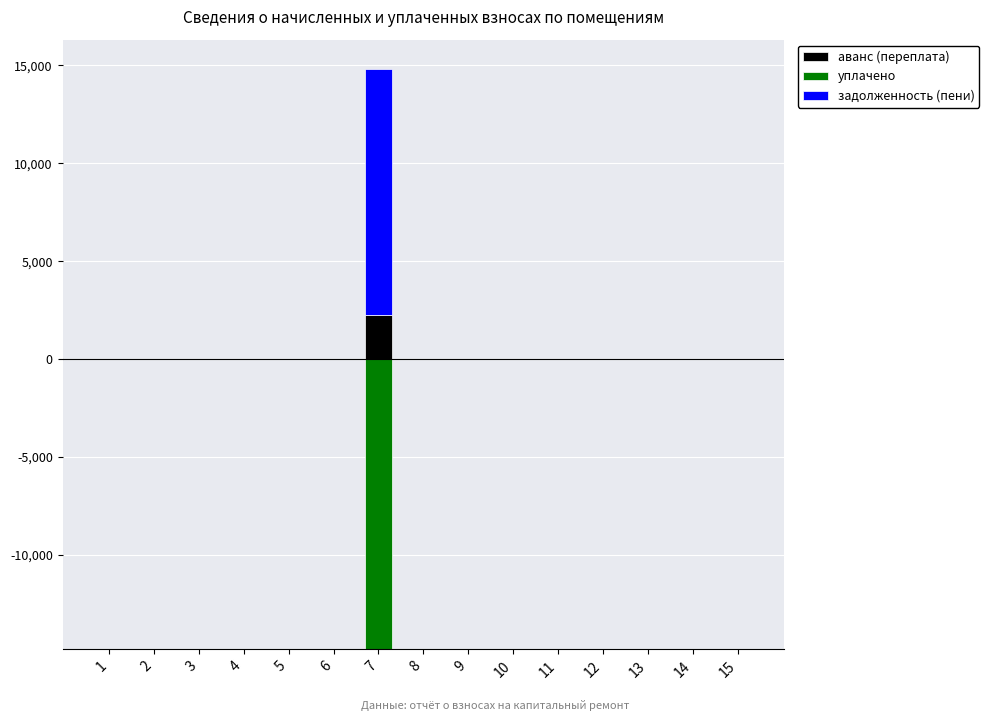

How many categories are shown in the chart?

15